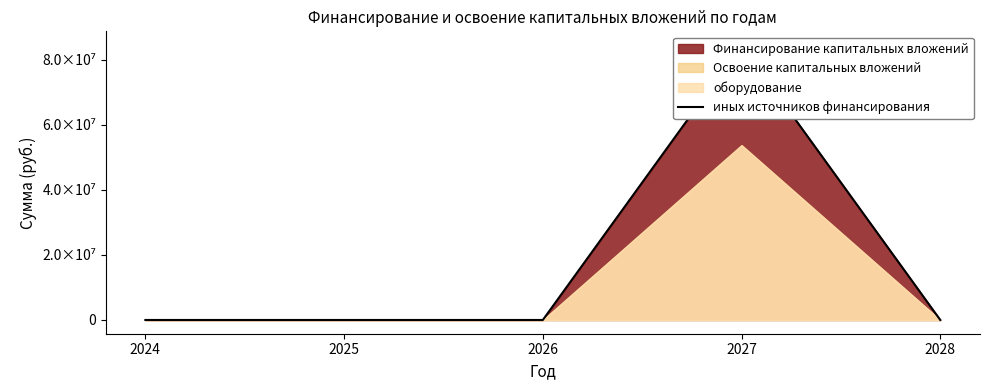

What is the maximum value shown in the chart?

84438000